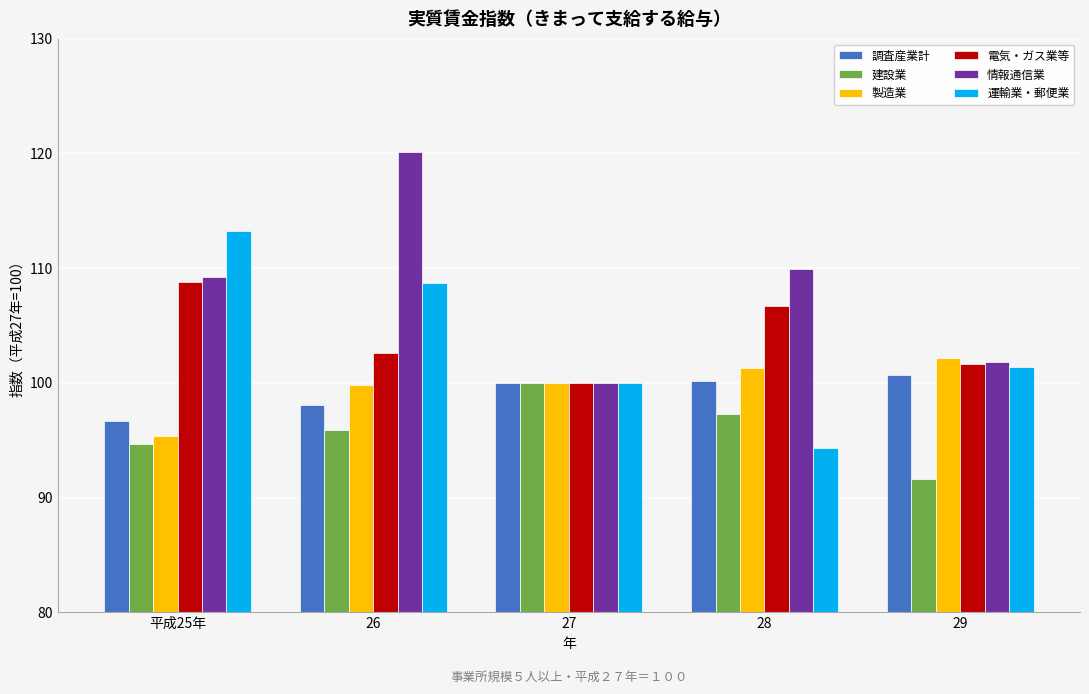

How many distinct data groups are displayed?

6